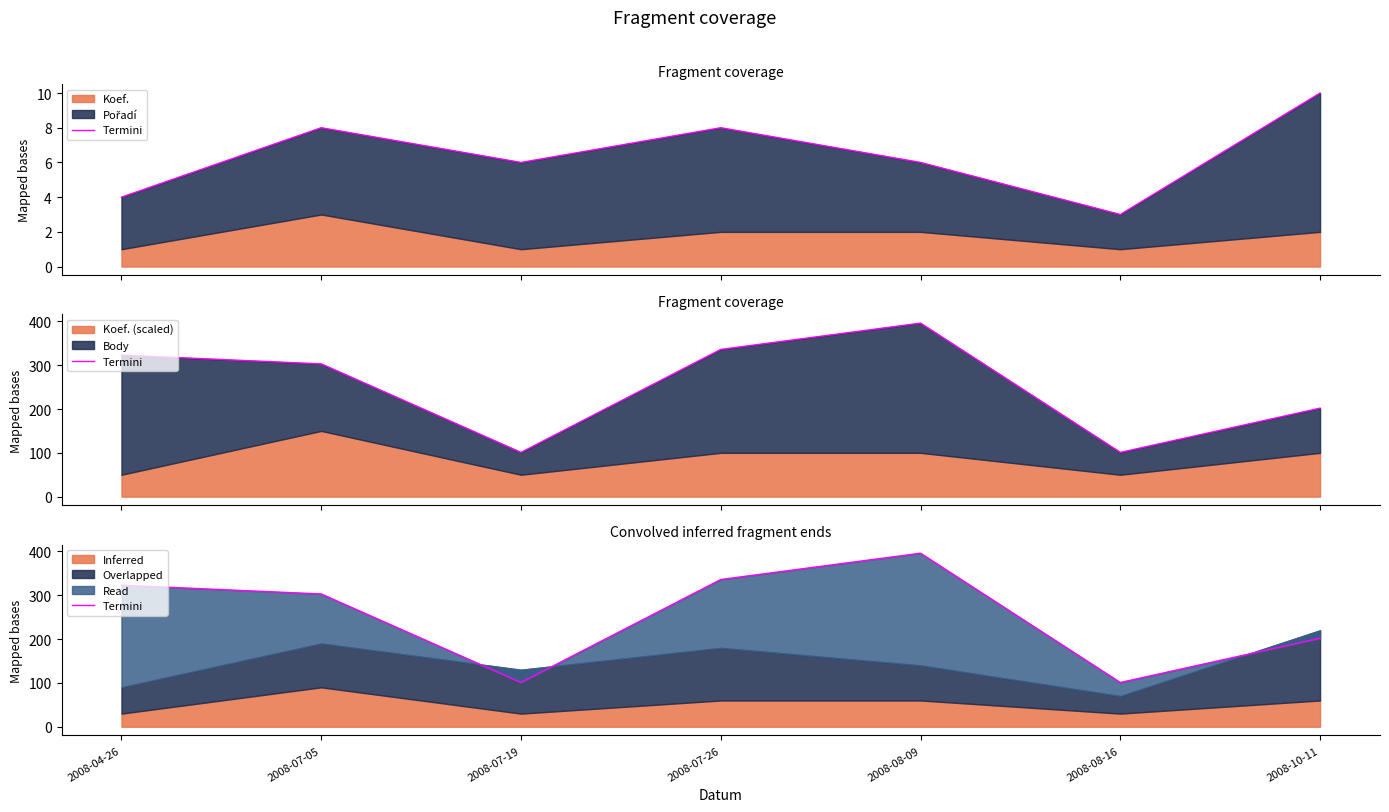

What is the approximate value at 2008-08-09, to the nearest 50?

400